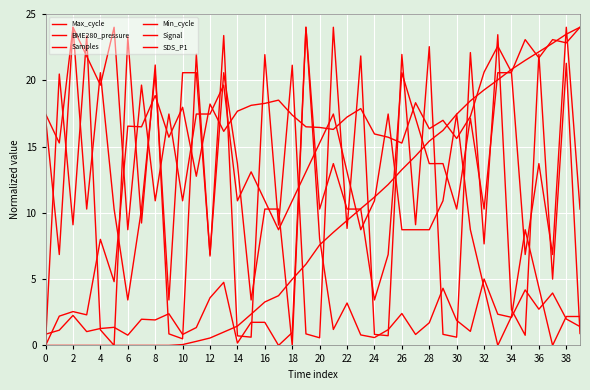

How many lines are shown in the chart?

6